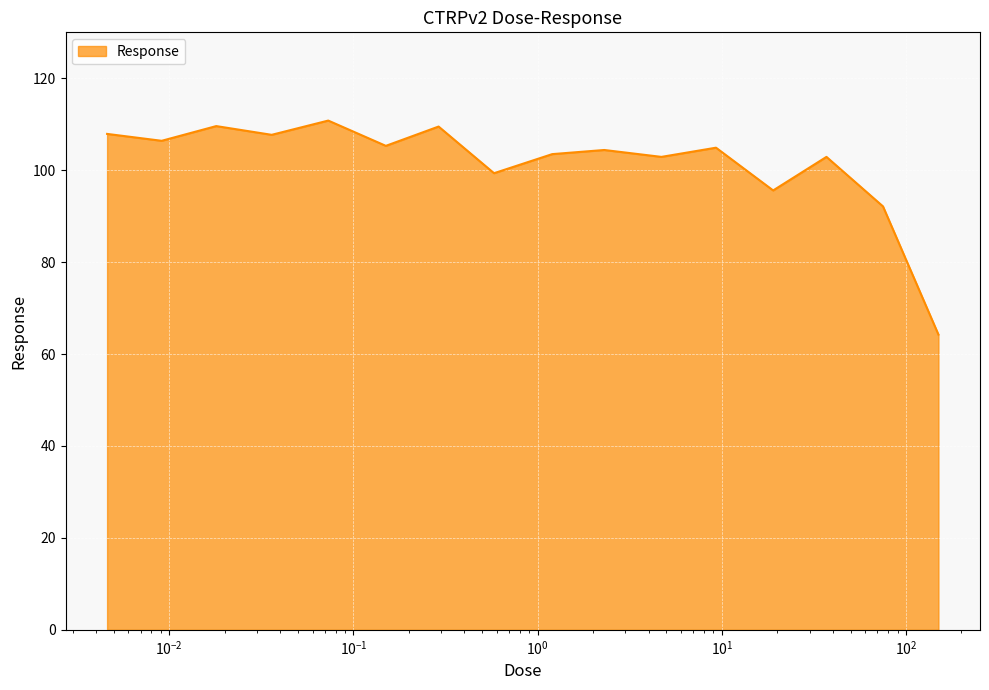

What is the maximum value shown in the chart?

110.8